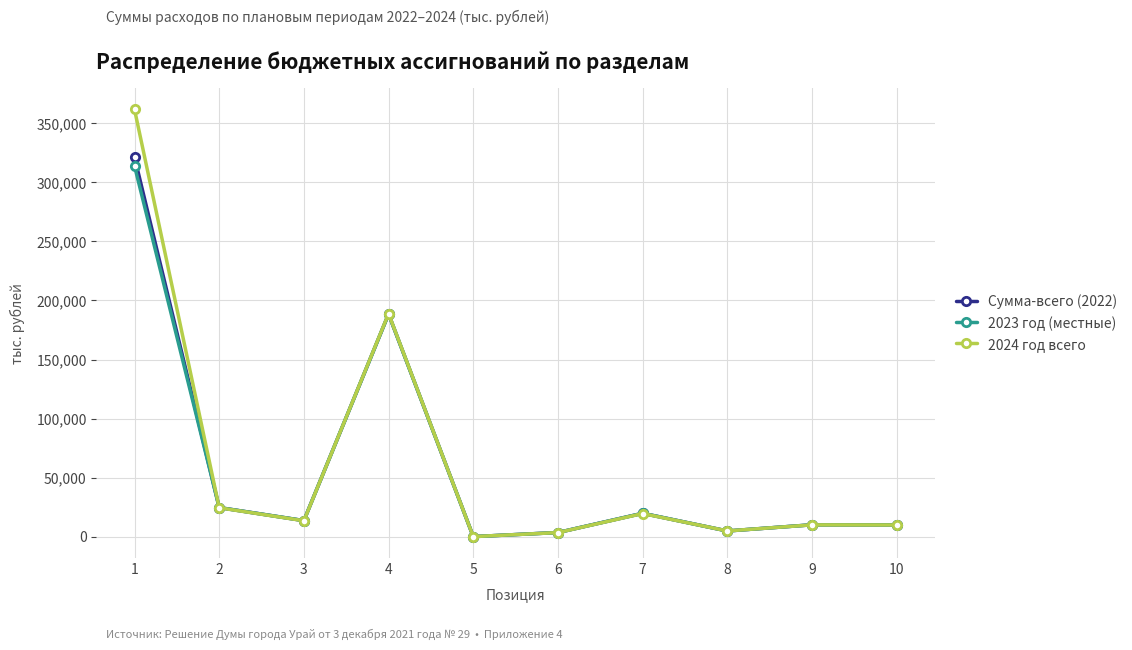

Which series has the largest range (max minus min)?

2024 год всего